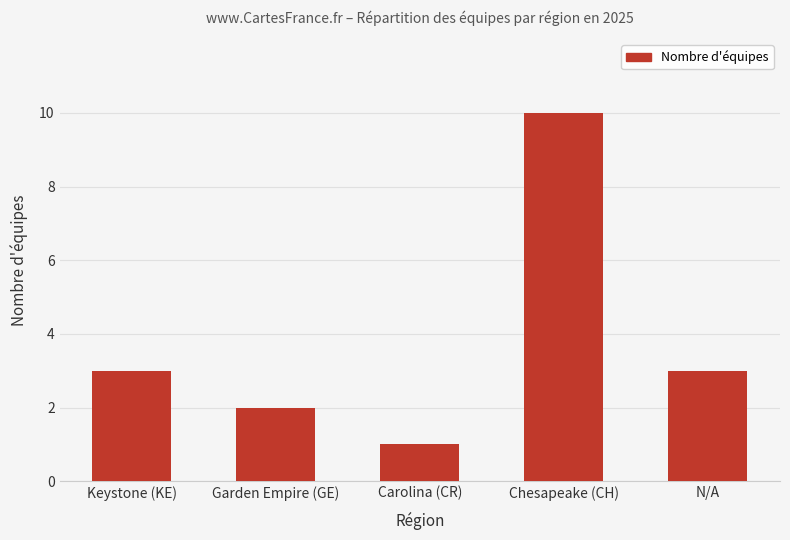

Between Chesapeake (CH) and Keystone (KE), which is larger?

Chesapeake (CH)